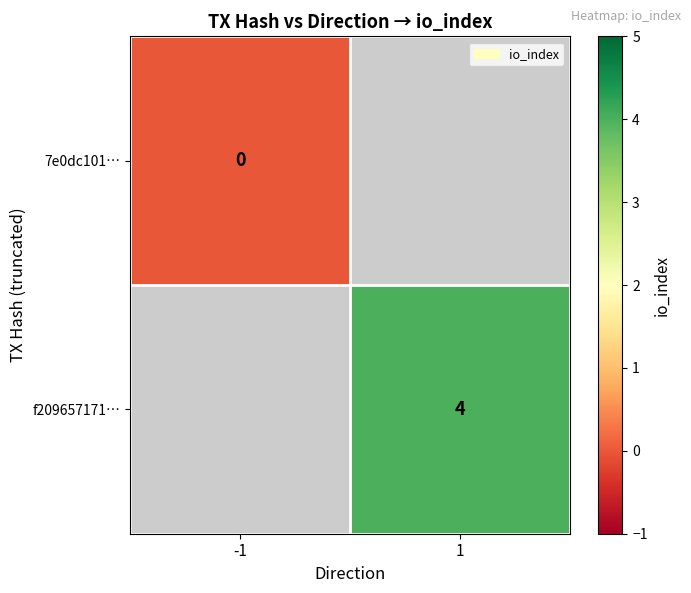

Count the number of data series in this chart.

2